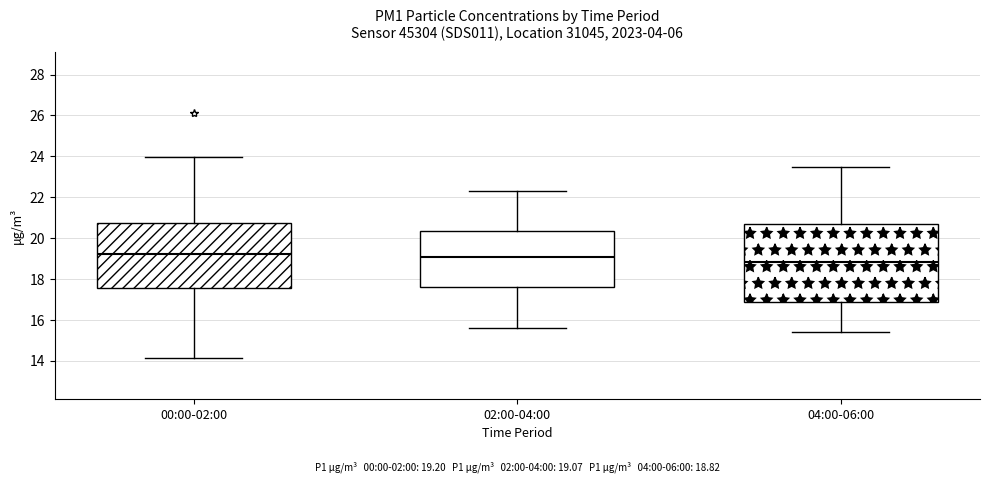

Which box is the tallest, from its lower edge to its upper edge?

04:00-06:00